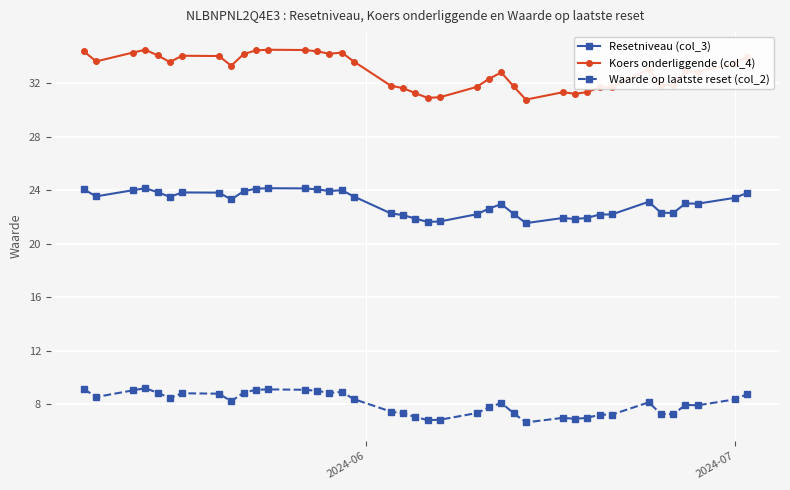

Which series has the widest spread of values?

Koers onderliggende (col_4)